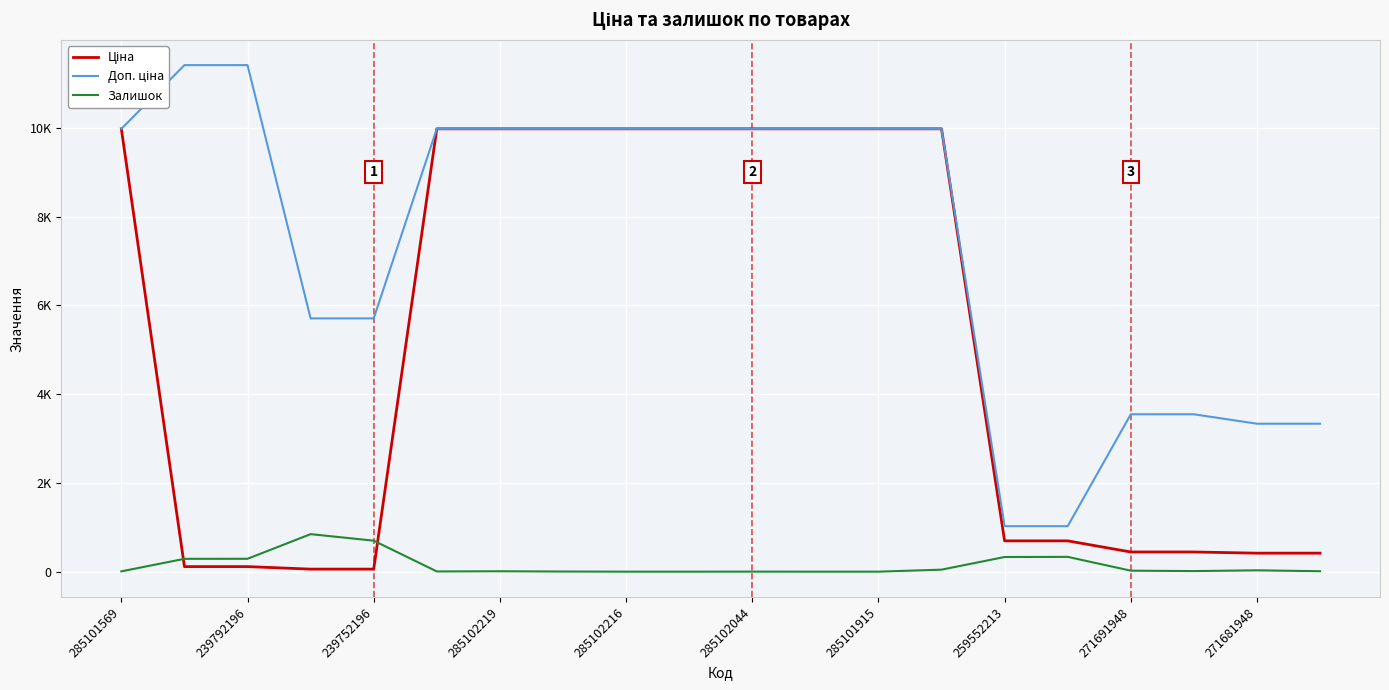

Which series has the widest spread of values?

Доп. ціна